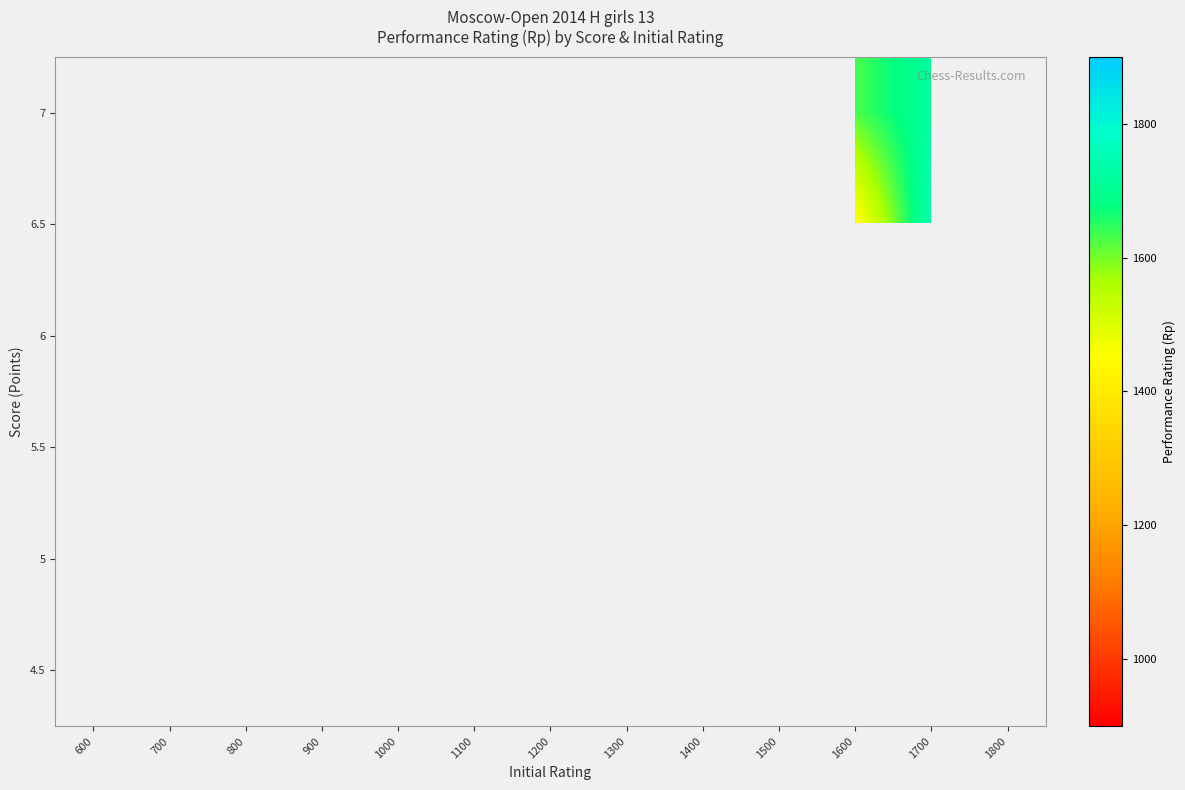

Is it true that row_5 equals 2181.1 at 1700?

False